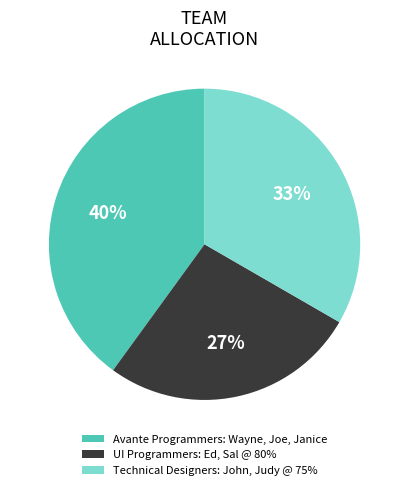

To the nearest percent, what is the combined percentage of Technical Designers: John, Judy @ 75% and UI Programmers: Ed, Sal @ 80%?

60%